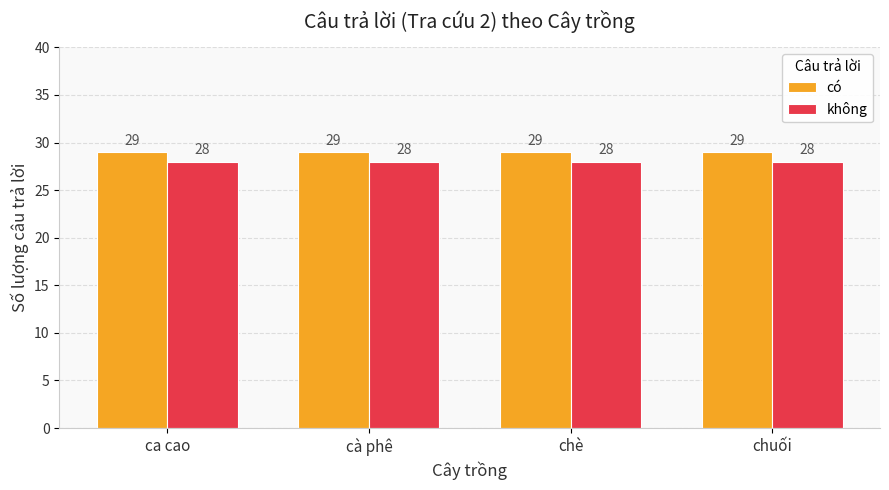

How many bars are there in each group?

2